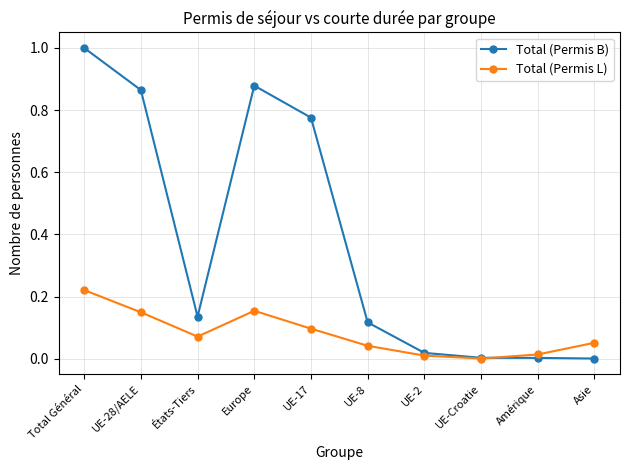

What is the total value across all series at Total Général?

1.2